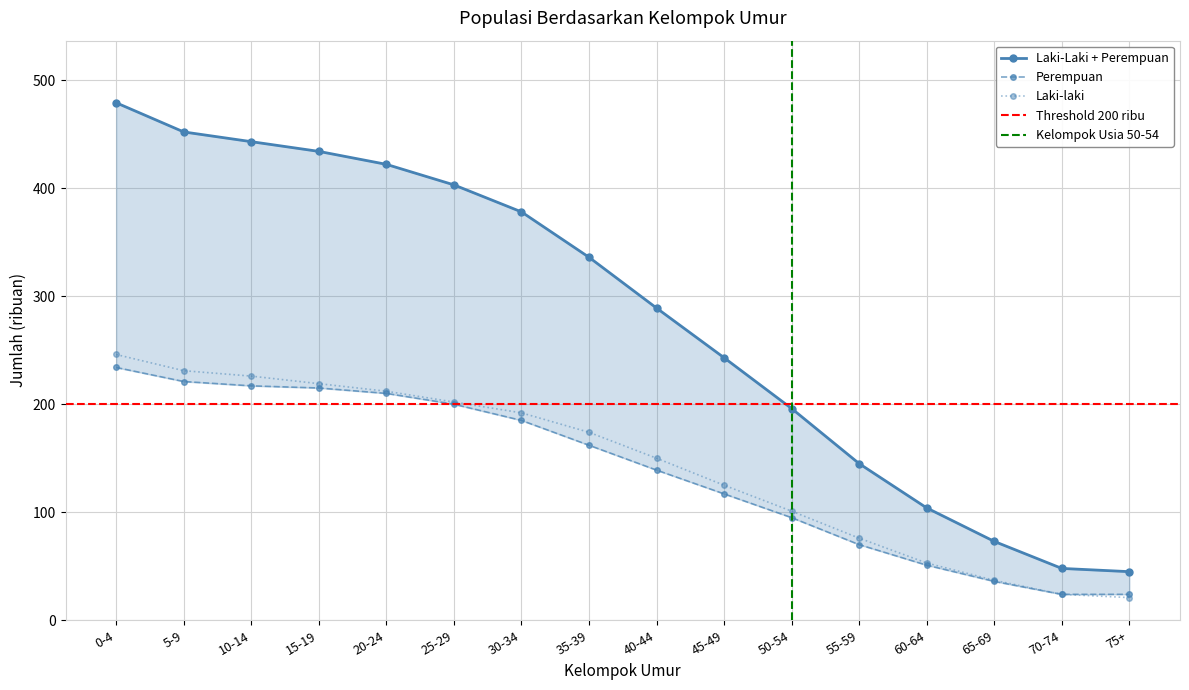

How many values in the Laki-Laki + Perempuan series are below 336?

8